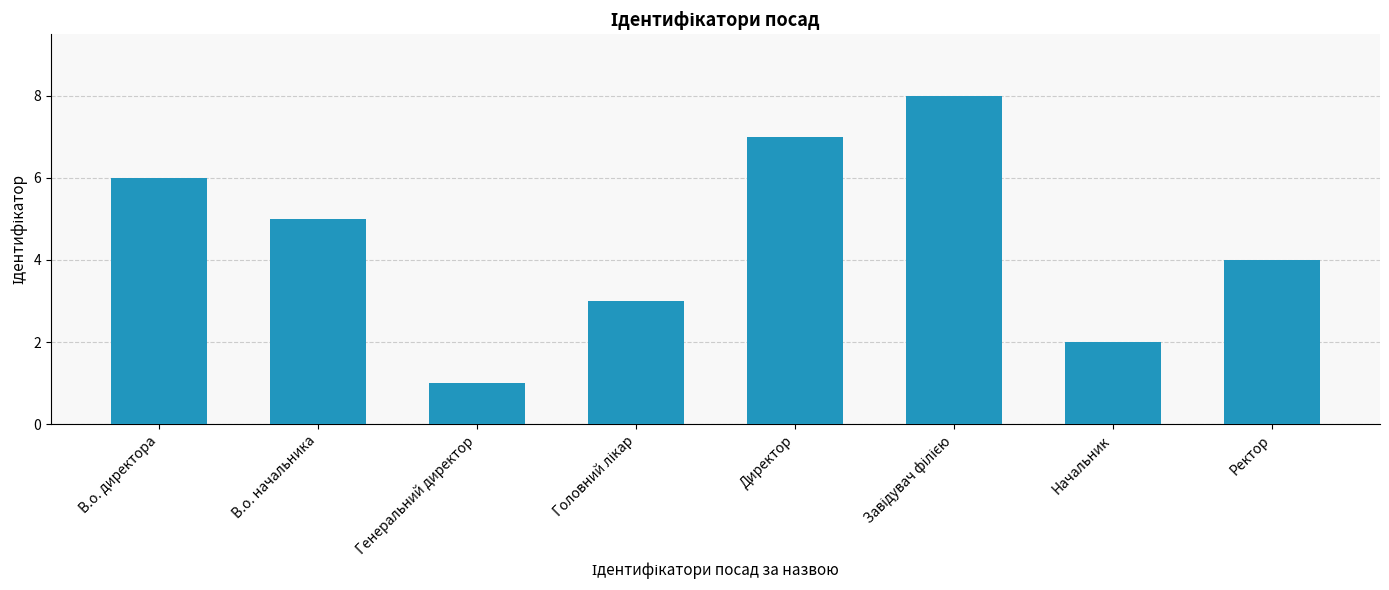

Between В.о. директора and Директор, which is larger?

Директор